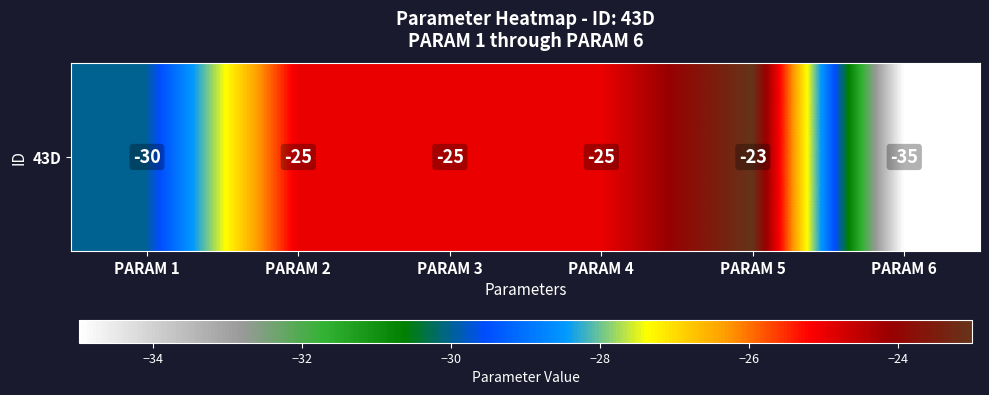

List the labels in order of value, smallest first.

PARAM 6, PARAM 1, PARAM 2, PARAM 3, PARAM 4, PARAM 5